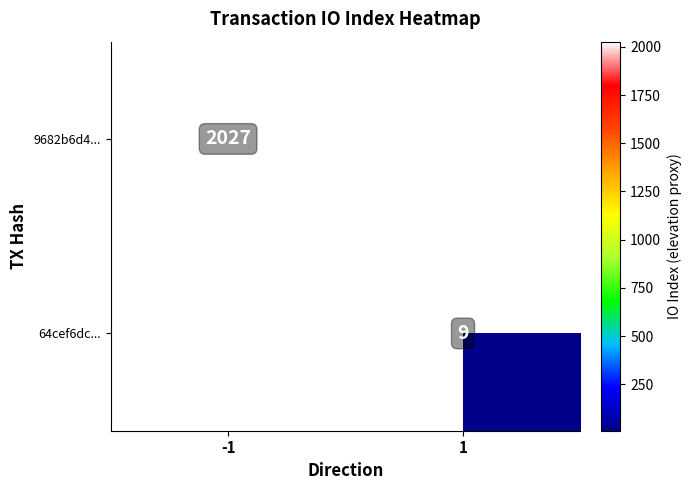

At which label does 64cef6dc... reach its peak?

-1